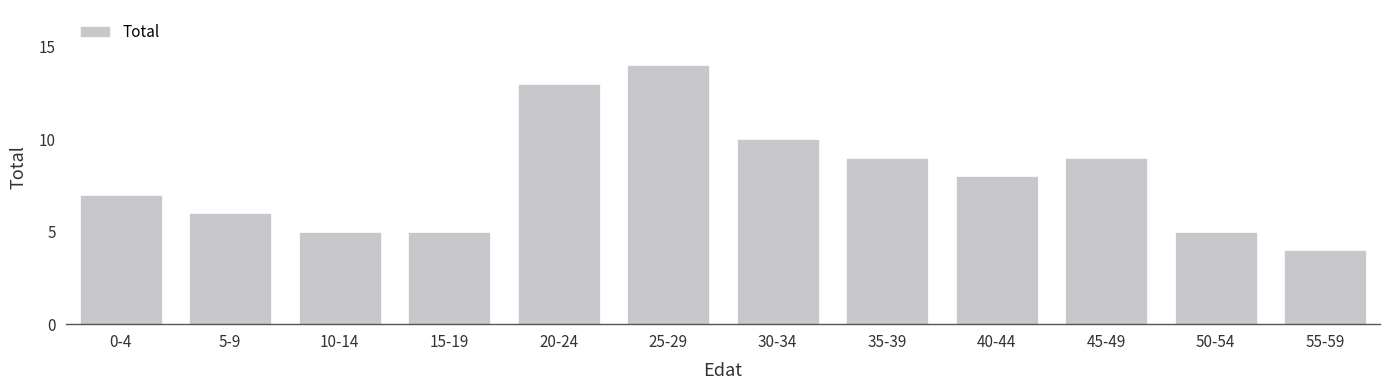

True or false: the data shows 14 at 45-49.

False